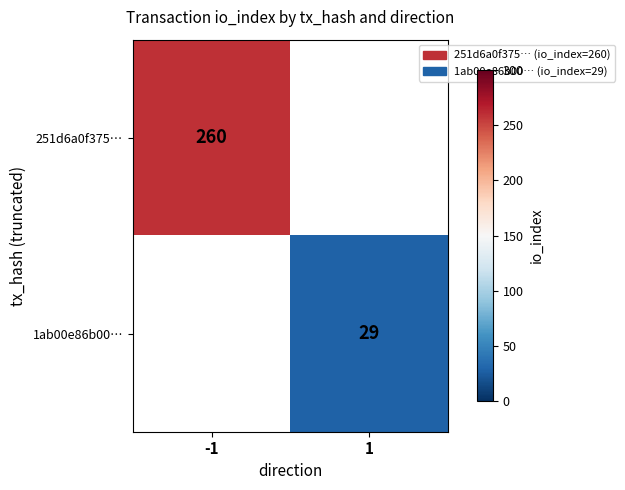

The value of 1ab00e86b00… at 1 is 29. True or false?

True